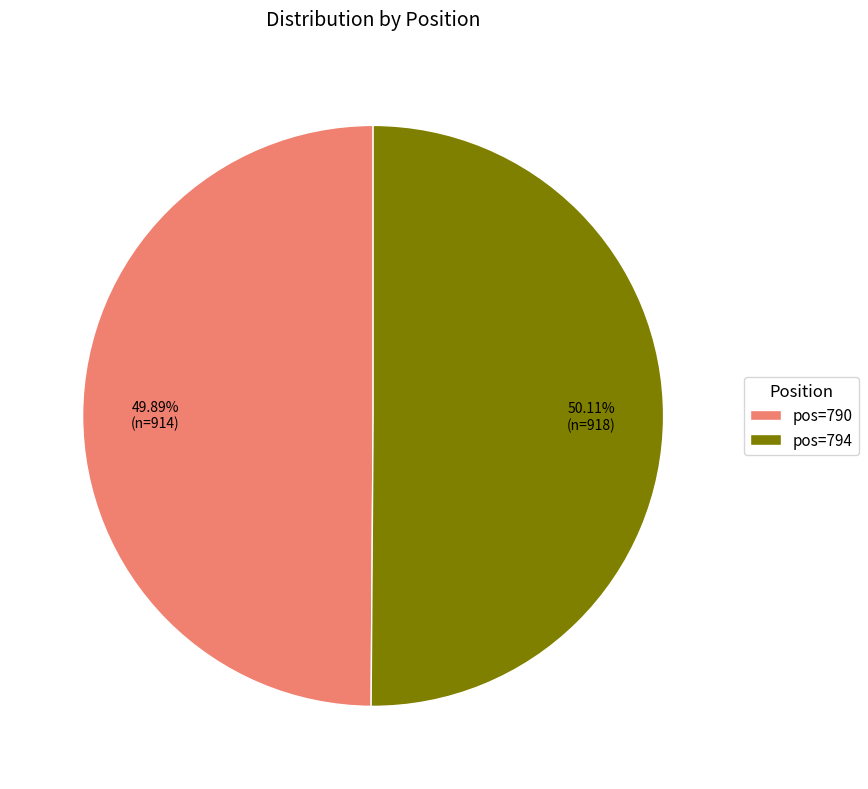

How many slices are in this pie chart?

2